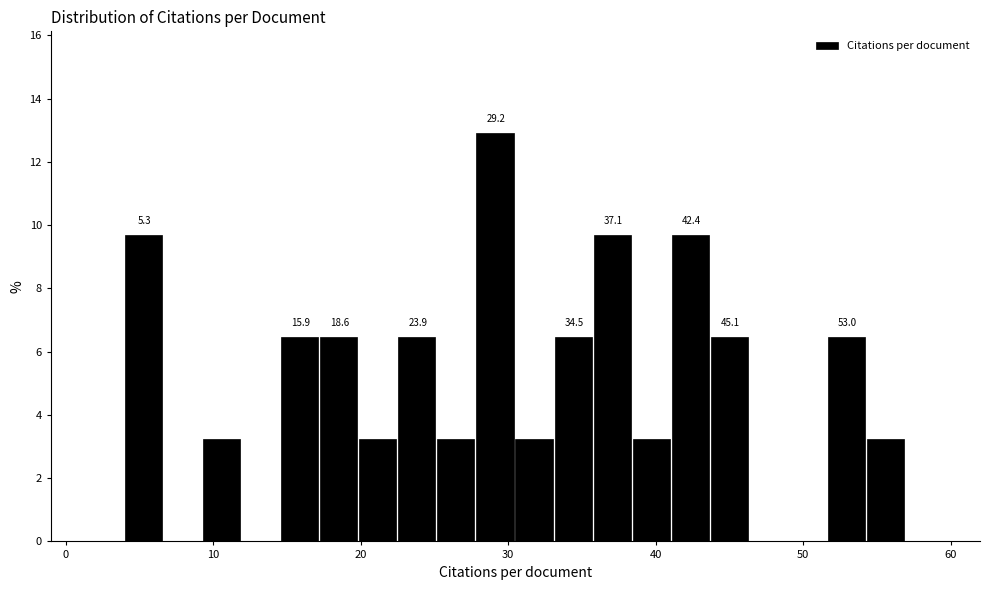

Around what value on the x-axis is the tallest bar? Give the approximate position of its centre, as read against the axis.

29